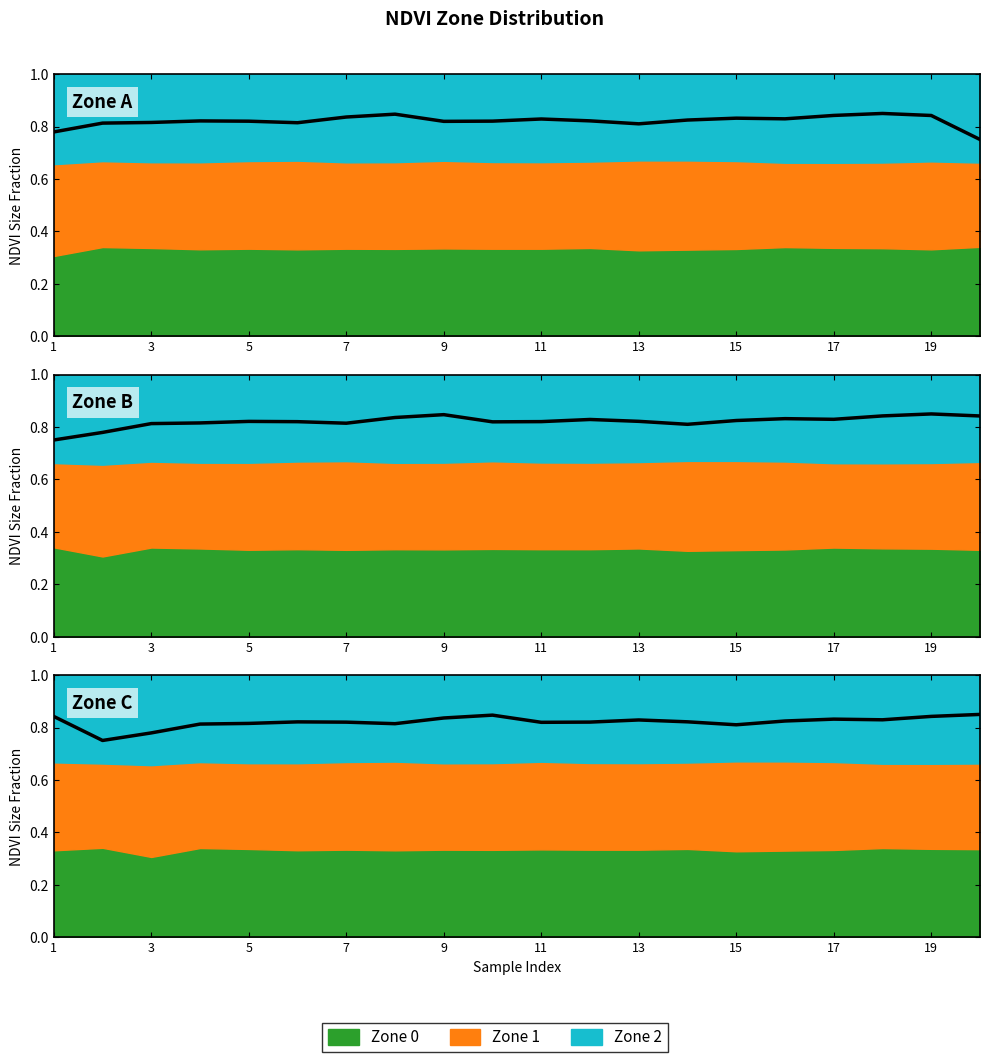

How many values are between 0 and 1?

20